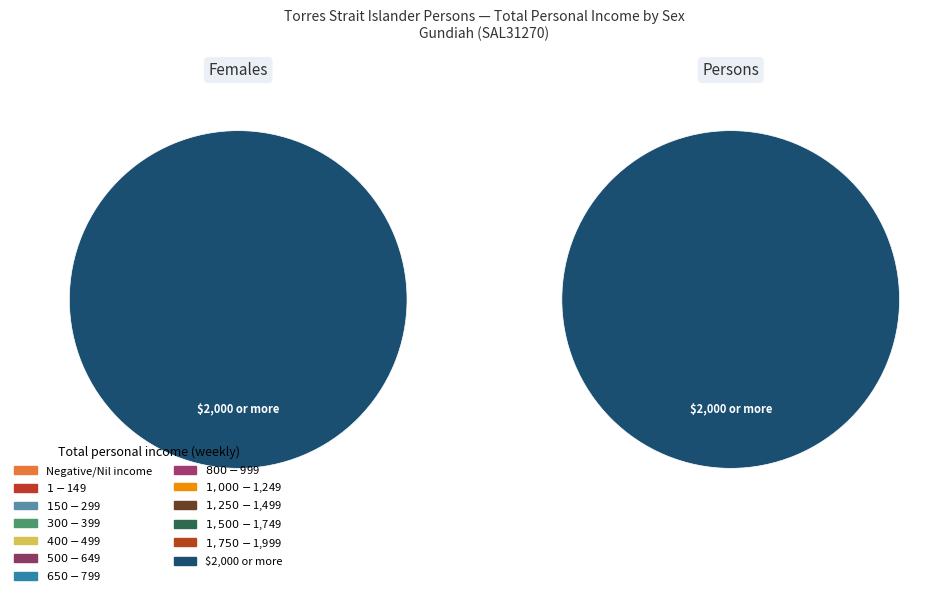

To the nearest percent, what is the average slice percentage?

8%